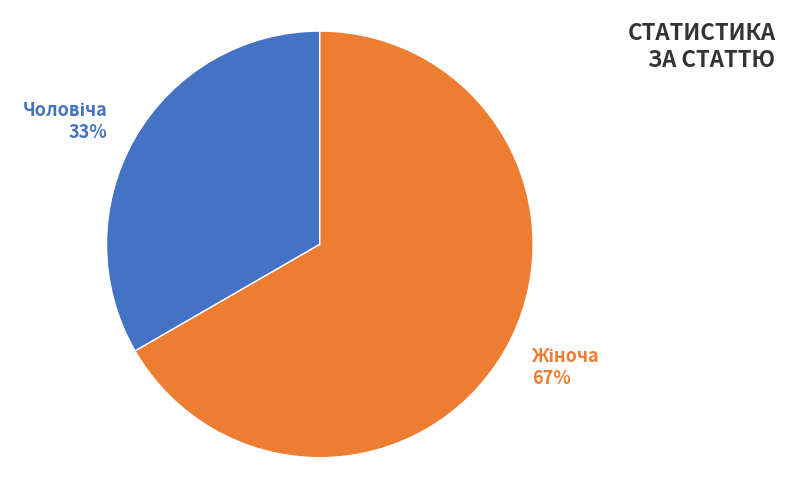

To the nearest percent, what is the average slice percentage?

50%